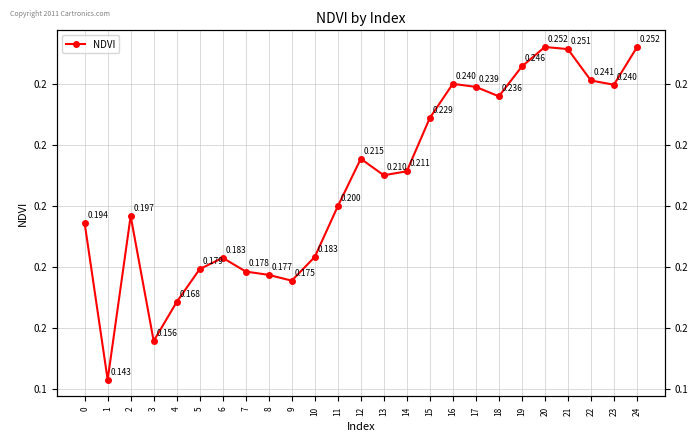

What is the difference between the values at 9 and 16?

0.1